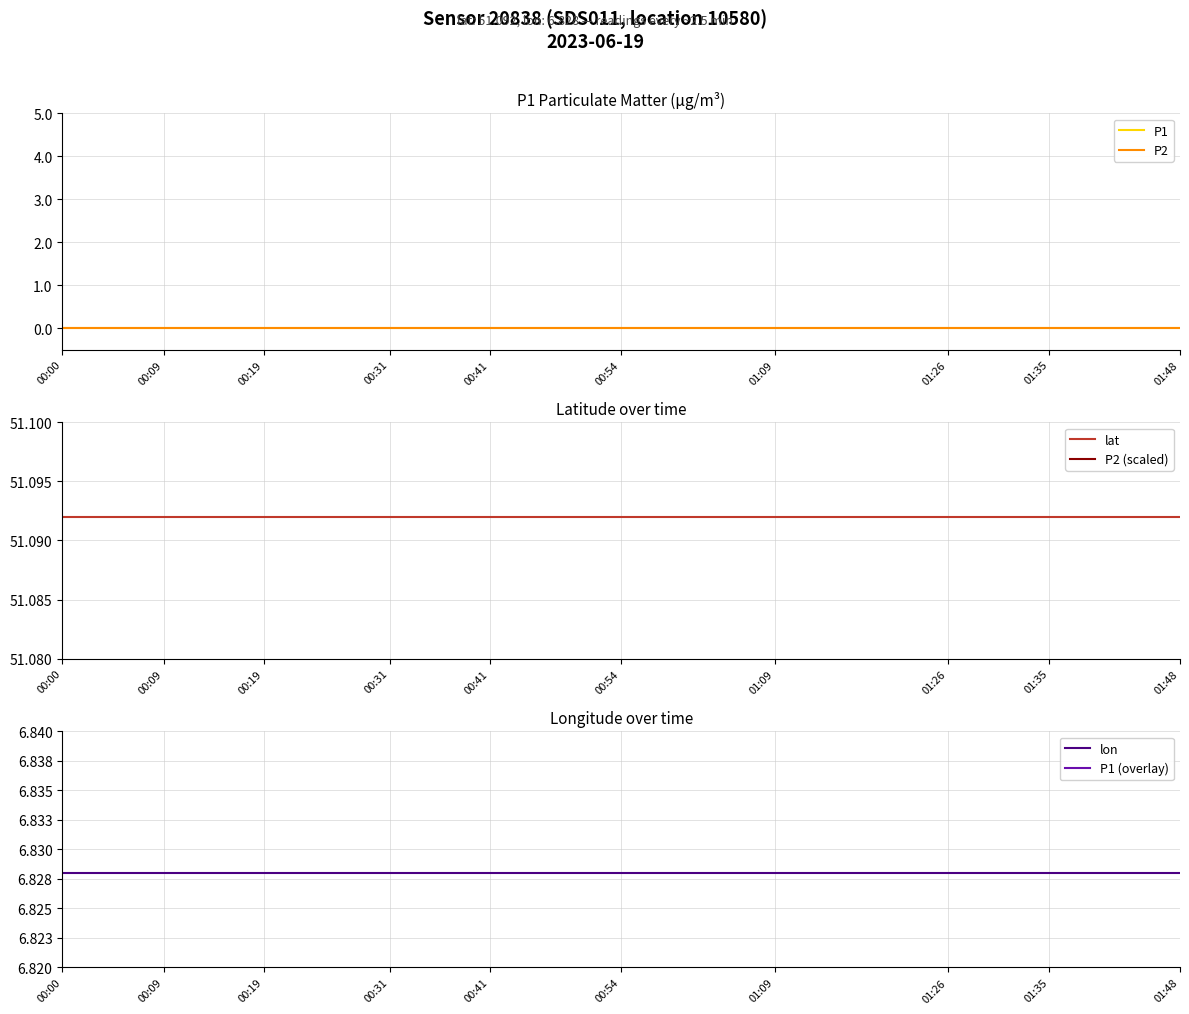

What is the greatest value displayed?

51.1